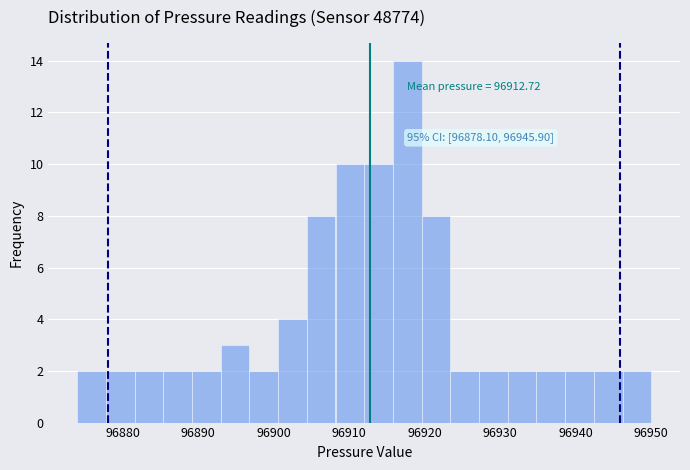

Read against the x-axis, roughly where is the centre of the tallest bar?

96918